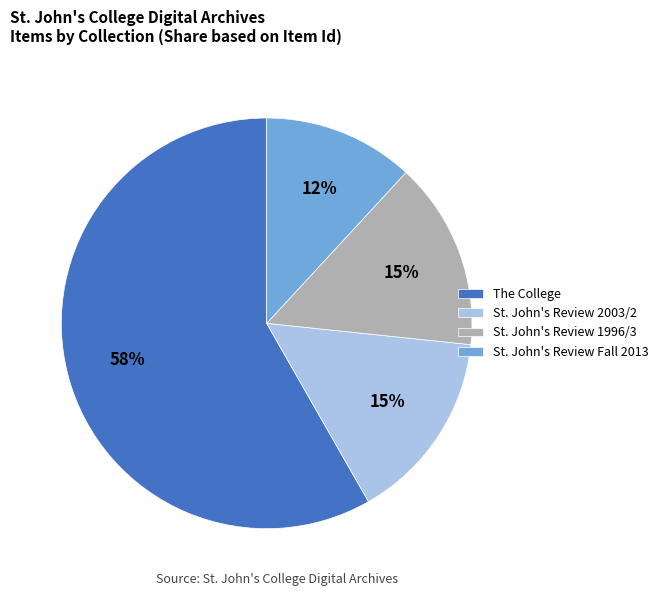

The St. John's Review 1996/3 slice represents 15% of the pie. True or false?

True